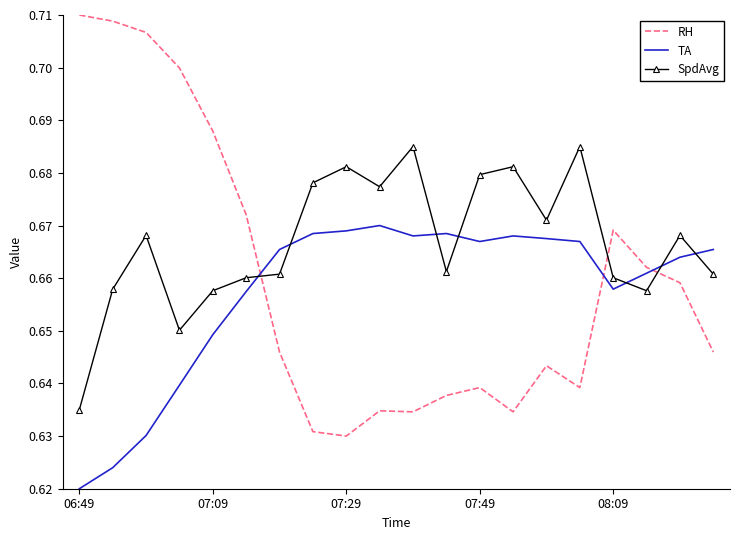

Which series has the widest spread of values?

RH